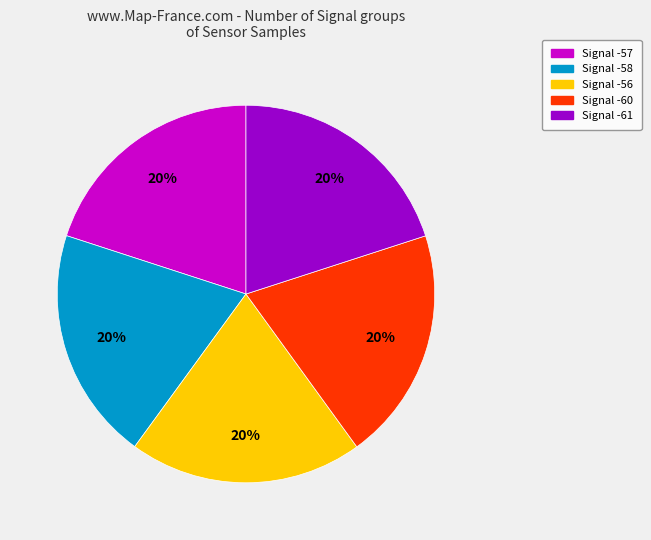

What percentage is the Signal -56 slice, to the nearest percent?

20%